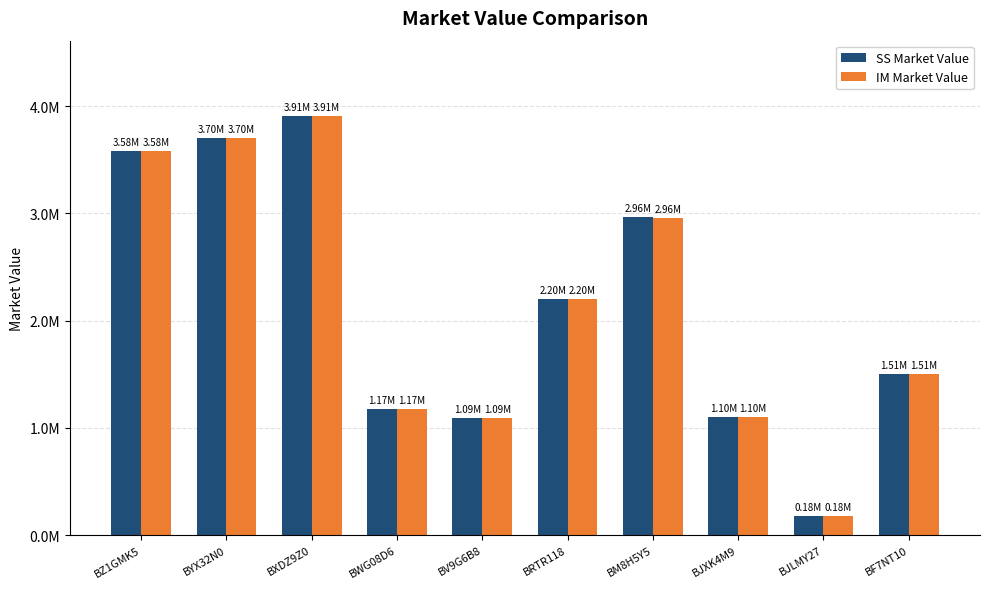

Reading left to right, list all the values displayed in this chart.

SS Market Value: 3581712.4	3697881.2	3906507.2	1174890.5	1094344.0	2197440.0	2962348.5	1098900.0	176940.0	1505005.8
IM Market Value: 3581712.4	3697881.3	3906507.2	1174890.5	1094344.0	2197440.0	2957354.3	1098900.0	176940.0	1505005.8